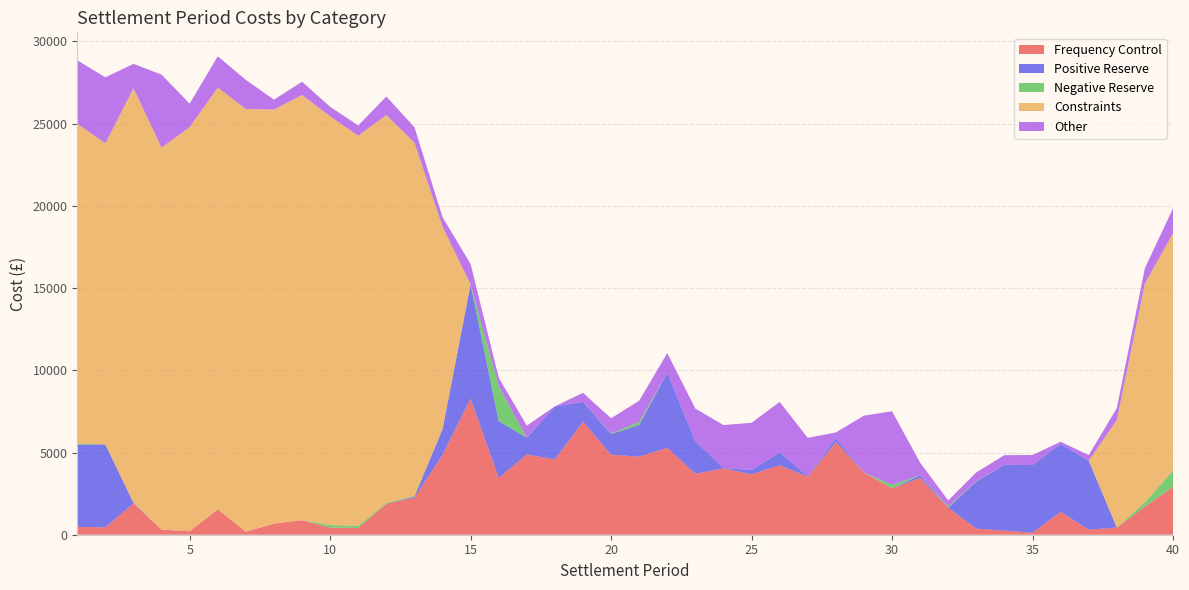

Reading left to right, transcribe all the data shown in this chart.

Frequency Control: 475.5	448.9	1906.0	307.3	212.5	1544.7	184.3	674.7	883.2	431.8	417.5	1879.5	2255.5	4852.1	8285.1	3451.2	4883.4	4578.8	6879.1	4870.8	4748.8	5288.3	3706.0	4036.4	3673.6	4223.3	3527.1	5641.6	3790.0	2820.4	3451.0	1638.4	369.0	249.2	121.1	1390.8	307.7	438.4	1716.3	2916.5
Positive Reserve: 5006.2	5043.8	36.4	0.0	0.0	0.0	0.0	0.0	0.0	0.0	0.0	0.0	61.4	1566.4	6942.0	3456.2	1016.3	3222.0	1206.7	1253.1	1924.5	4575.1	1984.7	24.8	264.0	787.7	23.0	241.8	0.0	0.0	164.0	4.9	2866.6	4005.0	4115.8	4131.4	4197.7	0.0	0.0	0.0
Negative Reserve: 51.8	0.0	0.0	0.0	0.0	0.0	0.0	0.0	0.0	153.7	124.5	57.5	38.1	0.0	0.0	2118.7	0.0	0.0	0.0	29.4	186.9	0.0	0.0	0.0	0.0	0.0	0.0	0.0	0.0	218.2	0.0	76.3	21.5	0.0	0.0	0.0	0.0	0.0	253.1	983.6
Constraints: 19466.3	18312.8	25216.5	23233.2	24584.7	25651.5	25715.0	25185.3	25860.5	24860.7	23727.2	23588.1	21495.9	12315.8	0.0	0.0	0.0	0.0	0.0	0.0	0.0	0.0	0.0	0.0	0.0	0.0	0.0	0.0	0.0	0.0	0.0	0.0	0.0	0.0	0.0	0.0	0.0	6537.8	13313.5	14438.8
Other: 3856.3	4013.2	1480.6	4442.8	1420.2	1904.5	1766.2	601.7	807.1	580.8	622.6	1124.3	937.6	581.1	1234.8	523.2	735.2	11.2	545.0	930.3	1292.3	1186.9	1979.8	2609.9	2870.7	3068.5	2343.2	337.7	3448.3	4471.3	766.9	364.3	537.9	583.0	612.6	134.0	334.3	723.0	932.5	1509.3